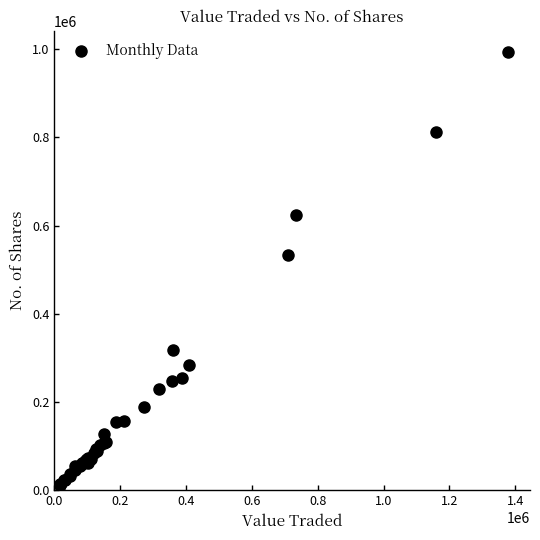

What Y value in the scatter plot is closest to 502285?

533513